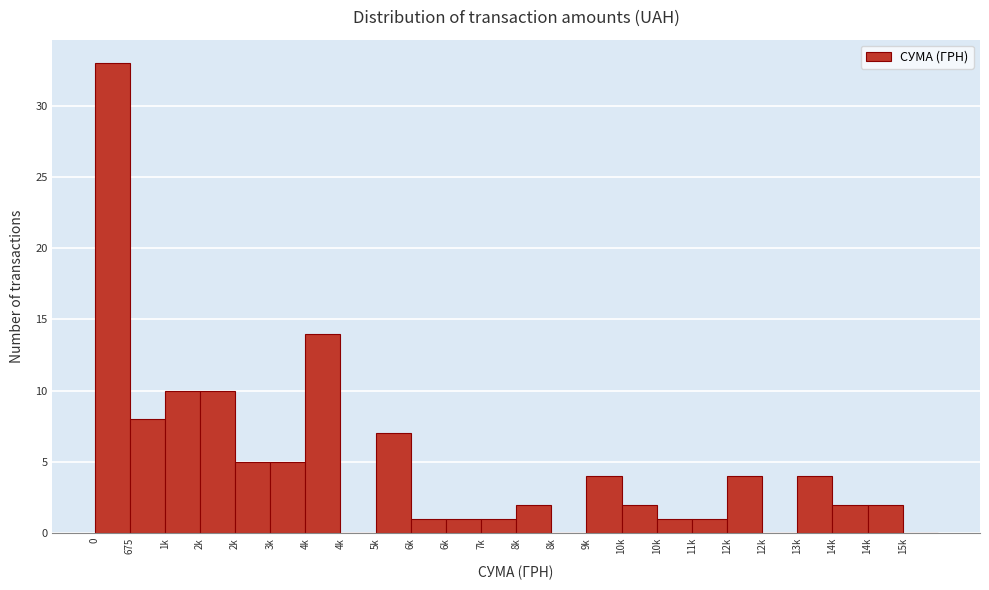

How many series are shown in this chart?

1